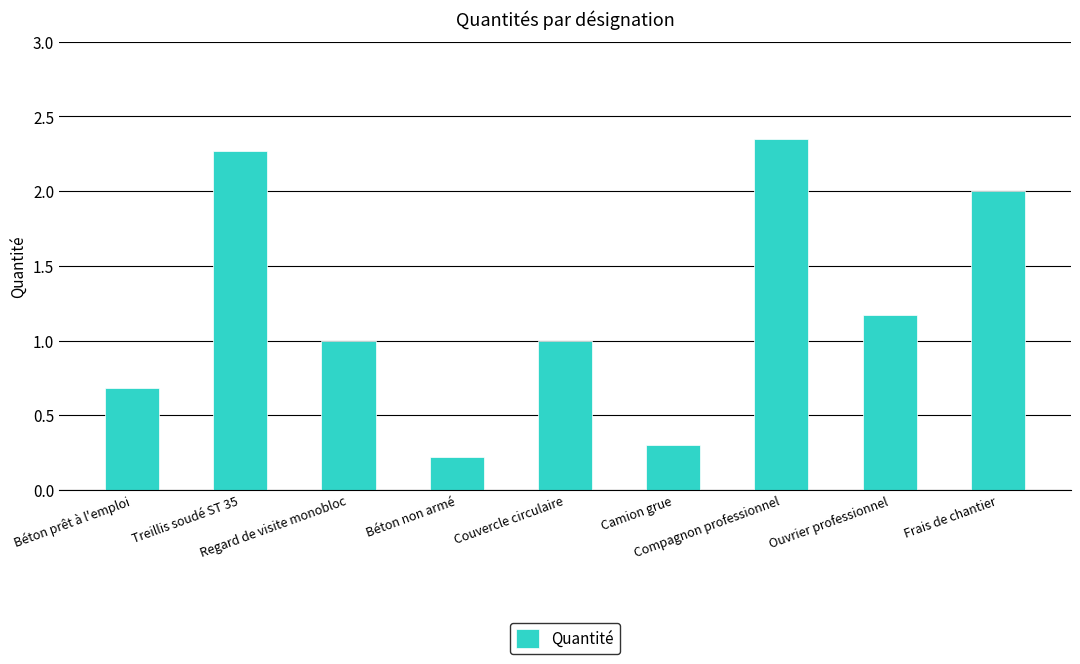

Where does the data first go above 1?

Treillis soudé ST 35